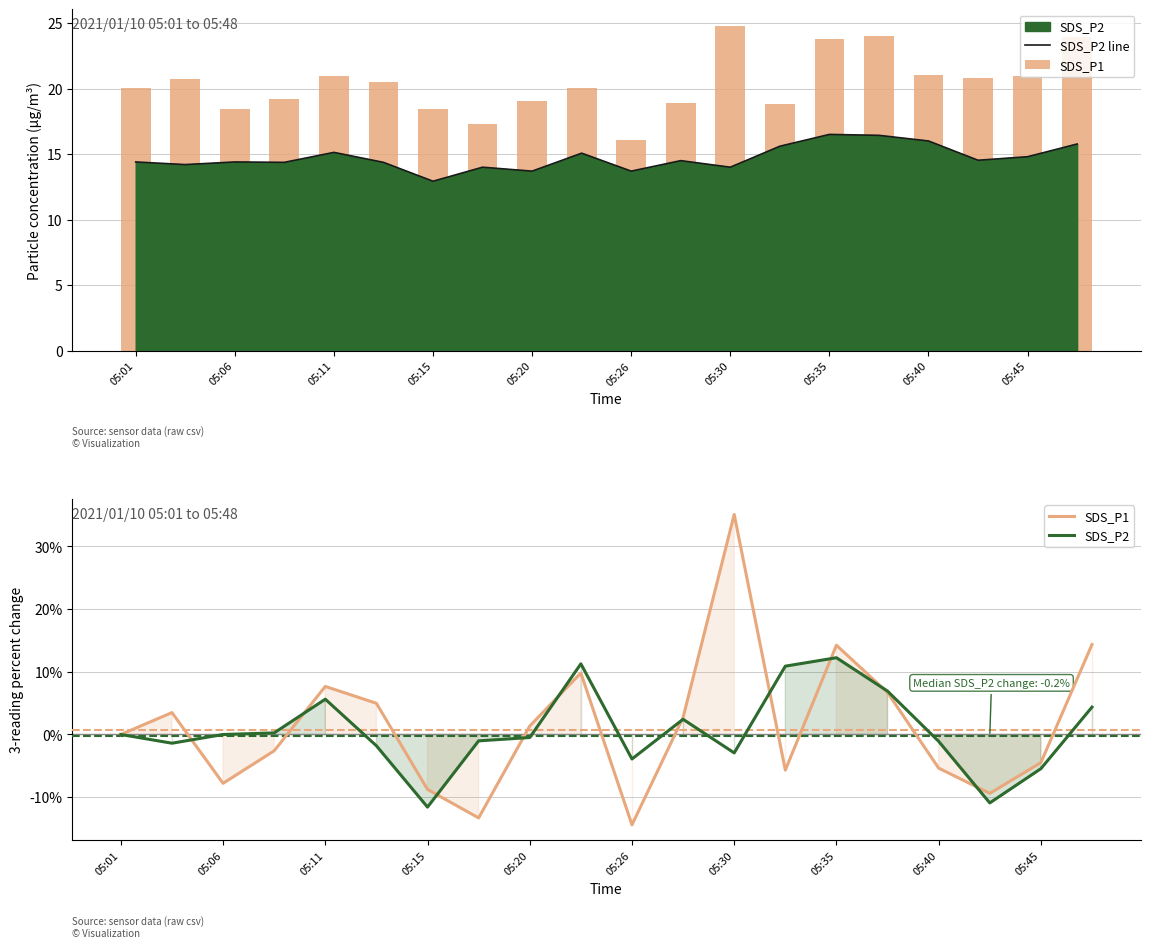

Is it true that SDS_P2 line equals 16.0 at 05:40?

True